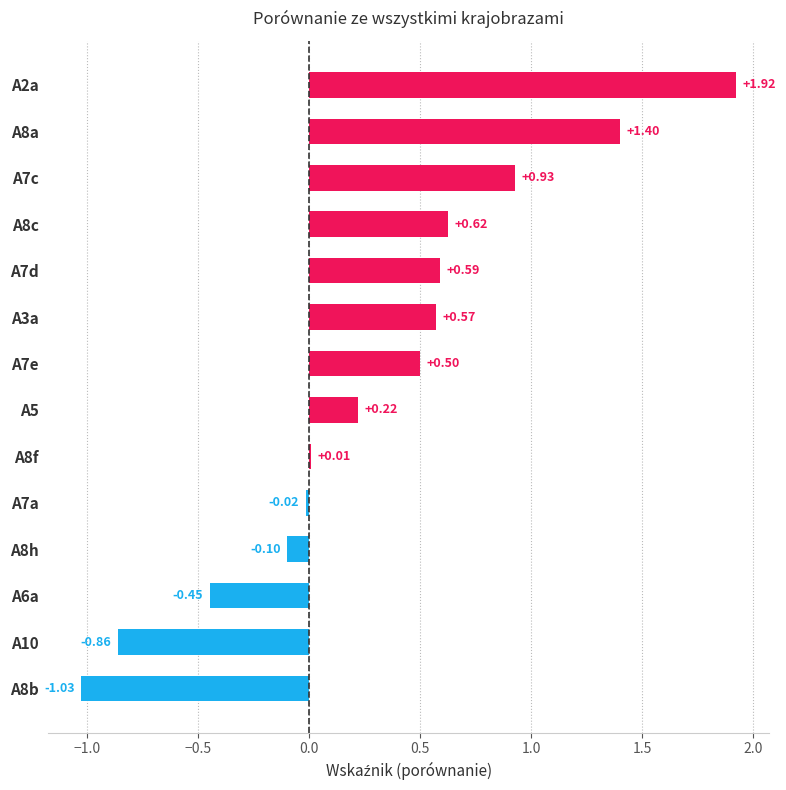

How many data points are above 0?

9